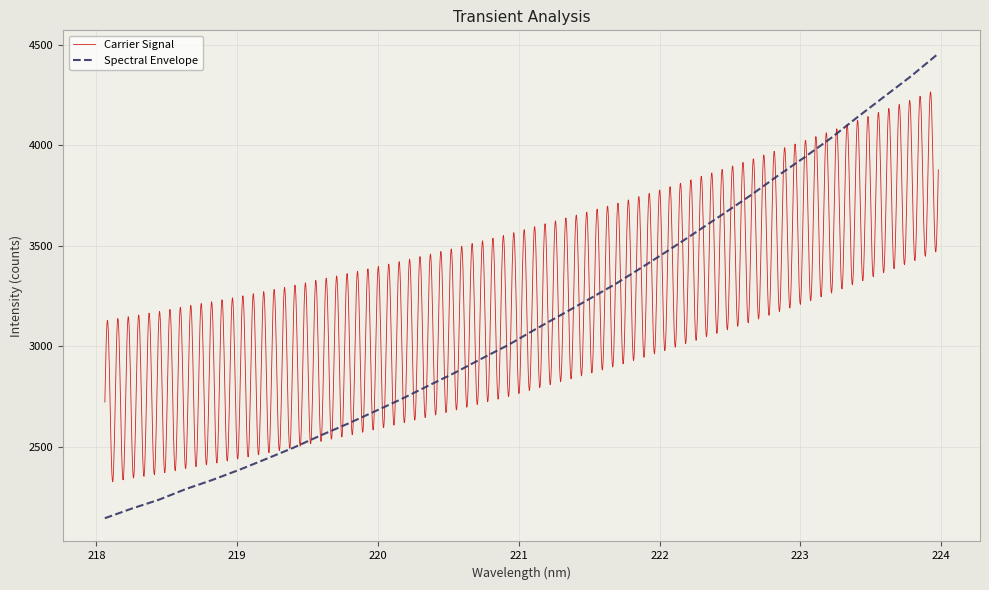

At which category does the chart reach its peak across all series?

223.9802